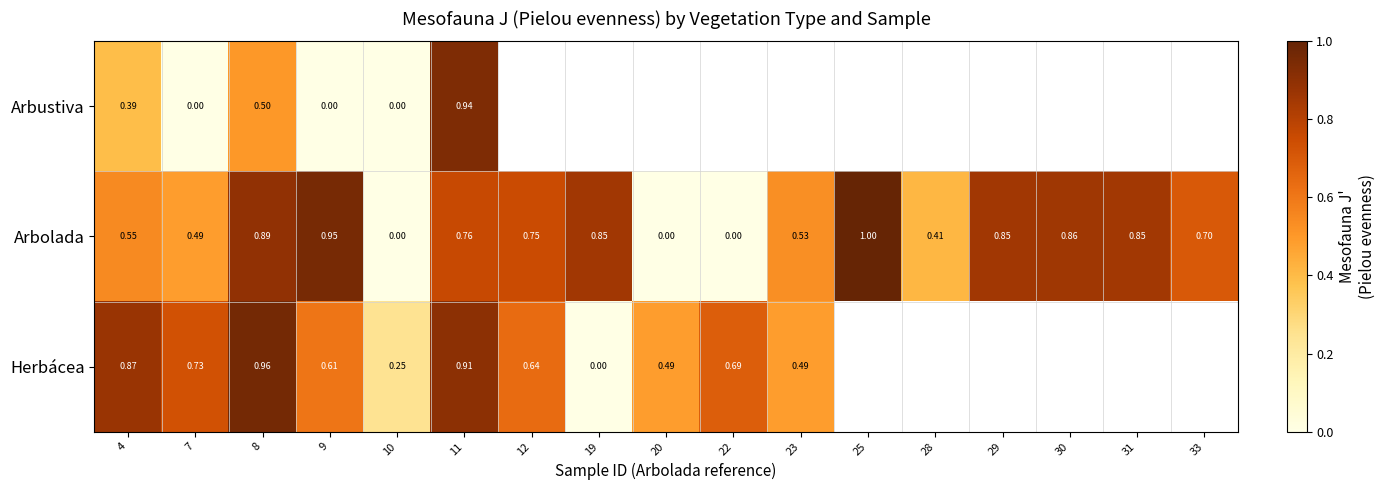

Which has a higher value, 23 or 11?

11